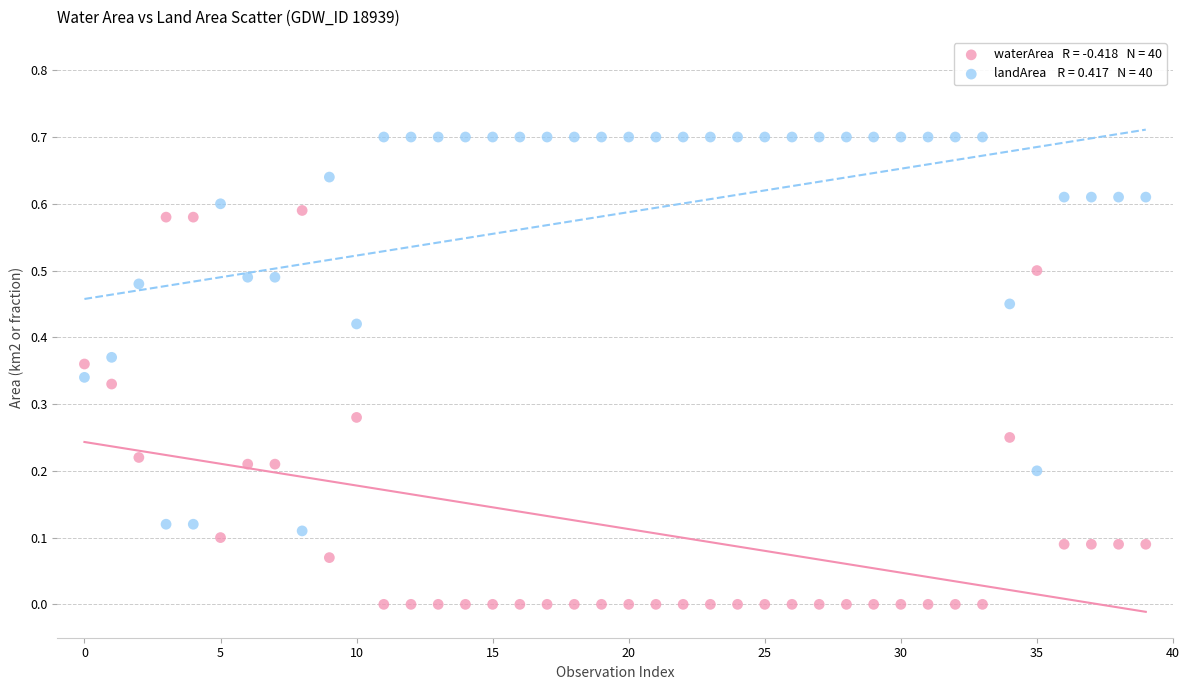

Across all data points, what is the range of Y values (max minus min)?

0.7